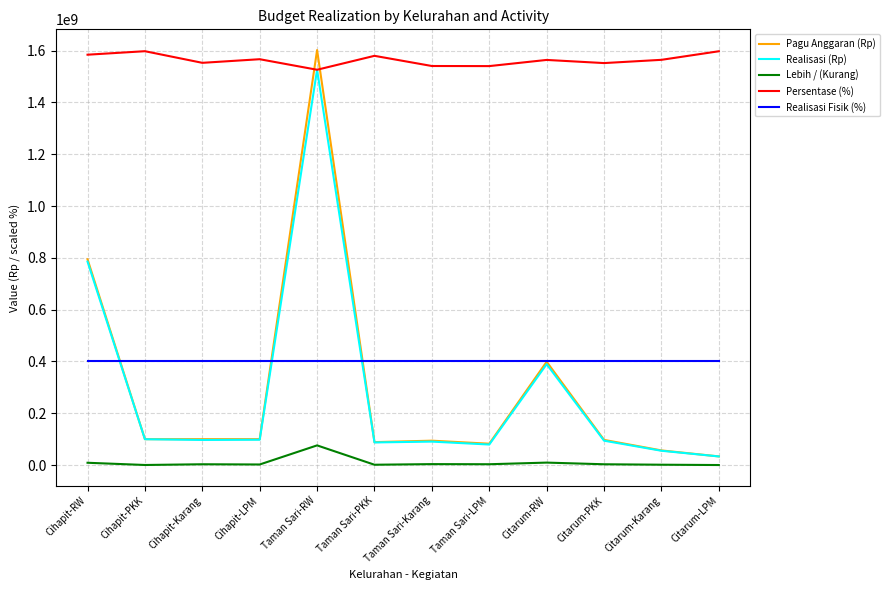

How many series are shown in this chart?

5